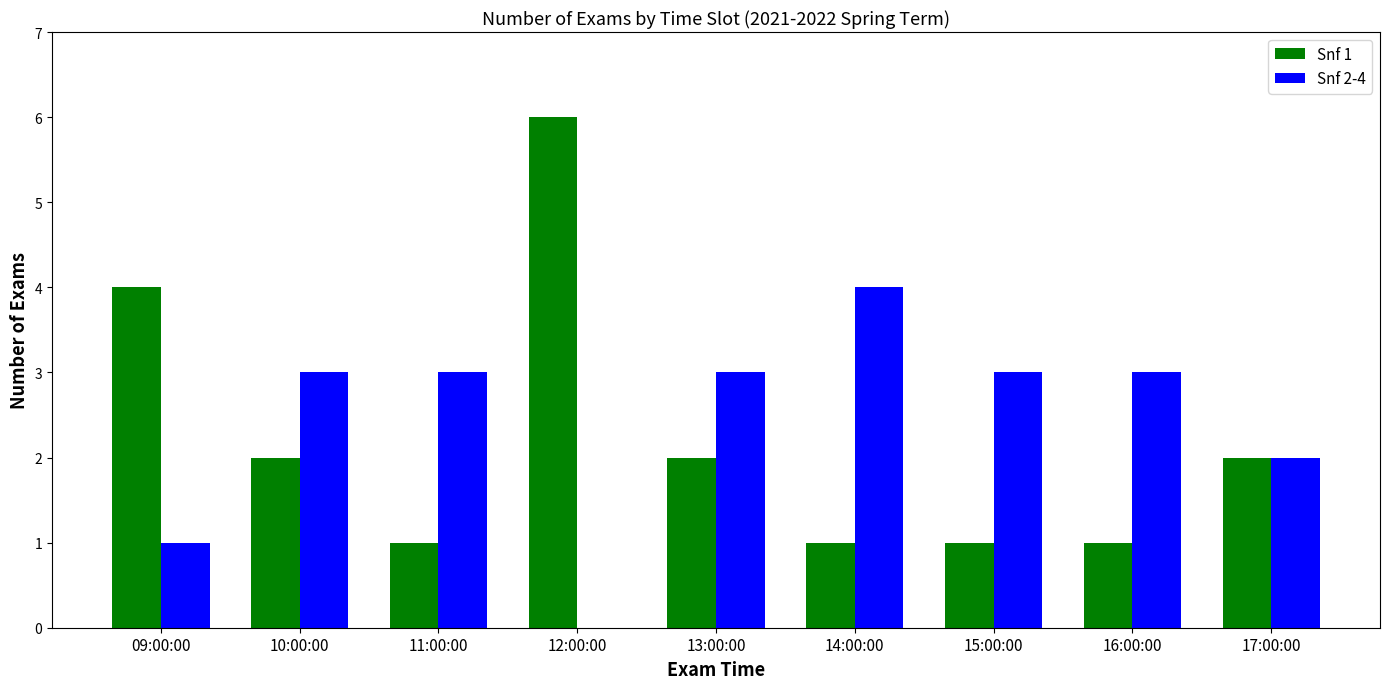

The value of Snf 2-4 at 17:00:00 is 2. True or false?

True